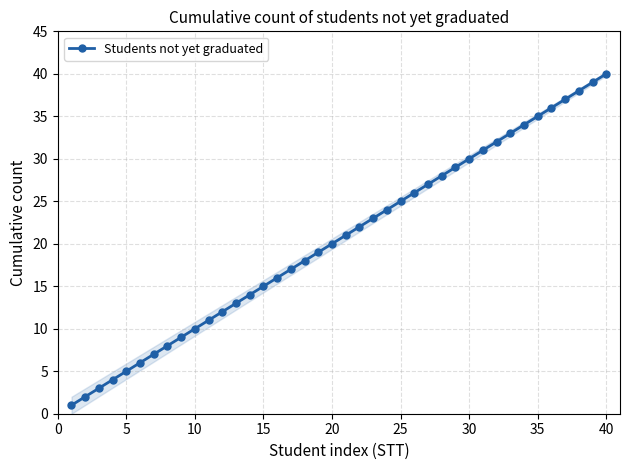

At which label does Students not yet graduated reach its peak?

40